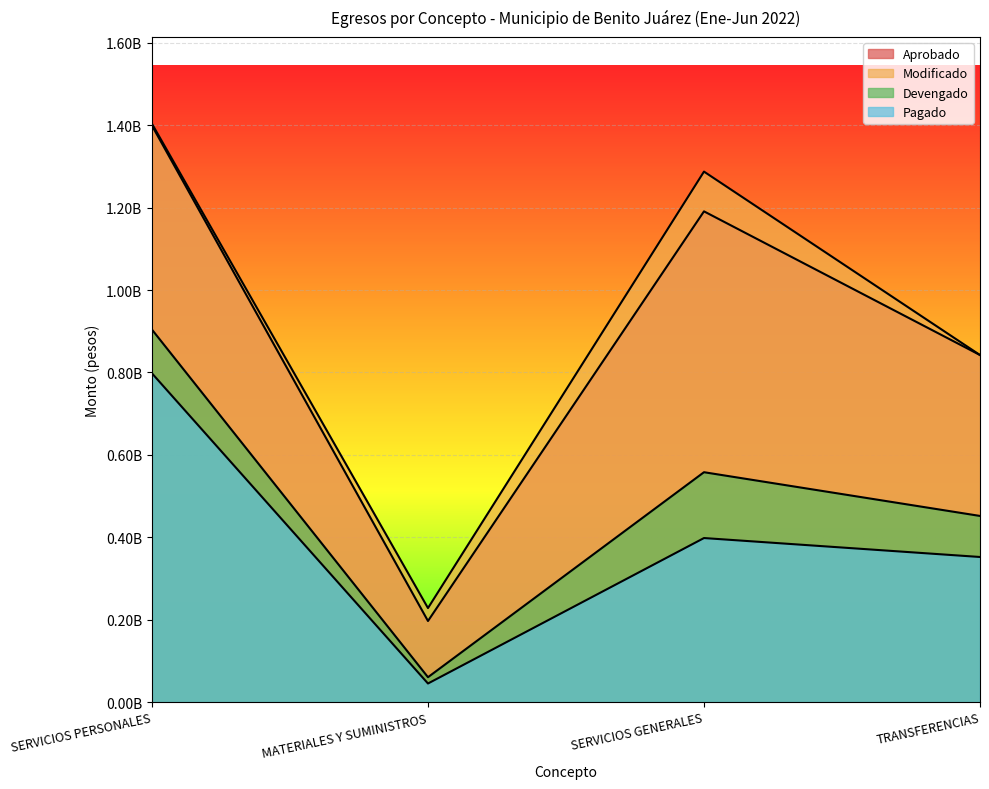

How many interior local valleys does the Modificado series have?

1